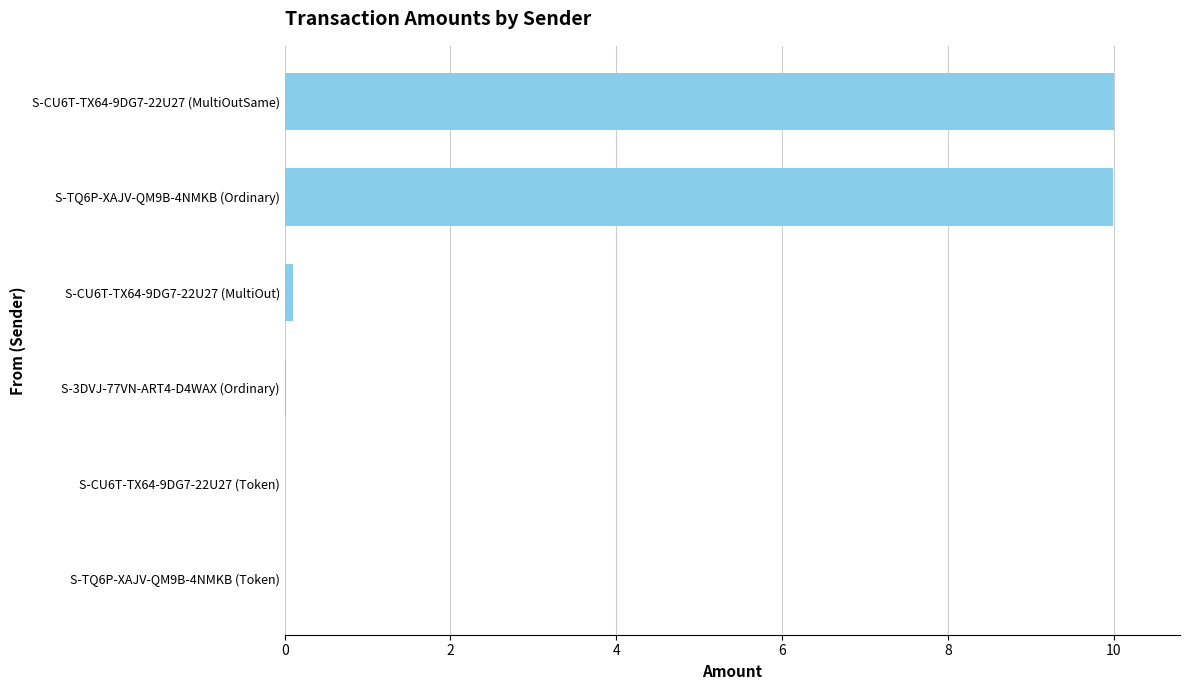

What is the maximum value shown in the chart?

10.0